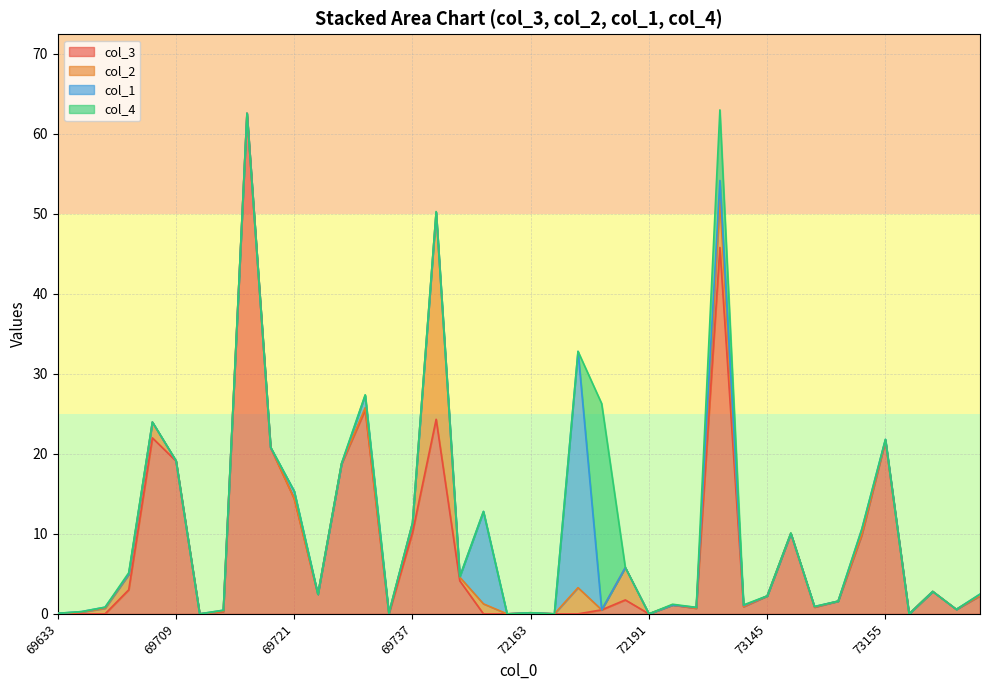

At which label does col_4 reach its minimum?

69633